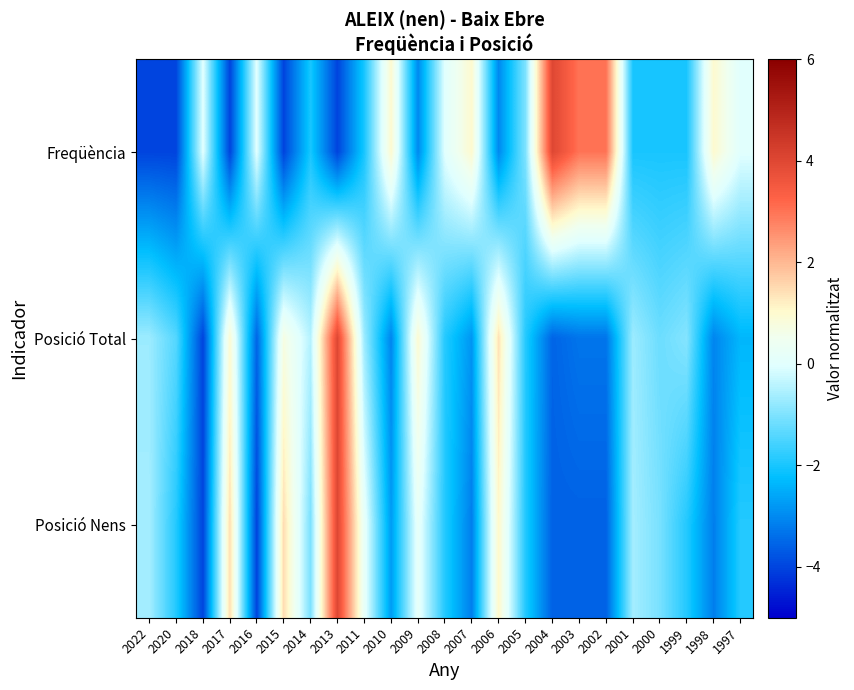

Reading left to right, list all the values displayed in this chart.

Freqüència: 2022=-4.0	2020=-4.0	2018=0.0	2017=-4.0	2016=0.0	2015=-4.0	2014=-2.0	2013=-4.0	2011=-2.0	2010=1.0	2009=-3.0	2008=0.0	2007=1.0	2006=-3.0	2005=-1.0	2004=4.0	2003=3.0	2002=3.0	2001=-2.0	2000=-2.0	1999=-2.0	1998=1.0	1997=0.0
Posició Total: 2022=-0.7	2020=-1.4	2018=-4.0	2017=0.9	2016=-3.5	2015=0.7	2014=-0.5	2013=4.0	2011=-0.7	2010=-3.1	2009=0.9	2008=-1.9	2007=-2.8	2006=1.4	2005=-1.9	2004=-3.5	2003=-3.3	2002=-3.3	2001=-0.7	2000=-1.2	1999=-0.9	1998=-3.1	1997=-2.4
Posició Nens: 2022=-0.6	2020=-1.9	2018=-4.0	2017=1.5	2016=-4.0	2015=1.5	2014=-1.1	2013=4.0	2011=0.2	2010=-2.7	2009=0.2	2008=-1.9	2007=-3.2	2006=1.1	2005=-1.9	2004=-3.6	2003=-3.6	2002=-3.6	2001=-0.6	2000=-1.1	1999=-1.9	1998=-3.2	1997=-1.9